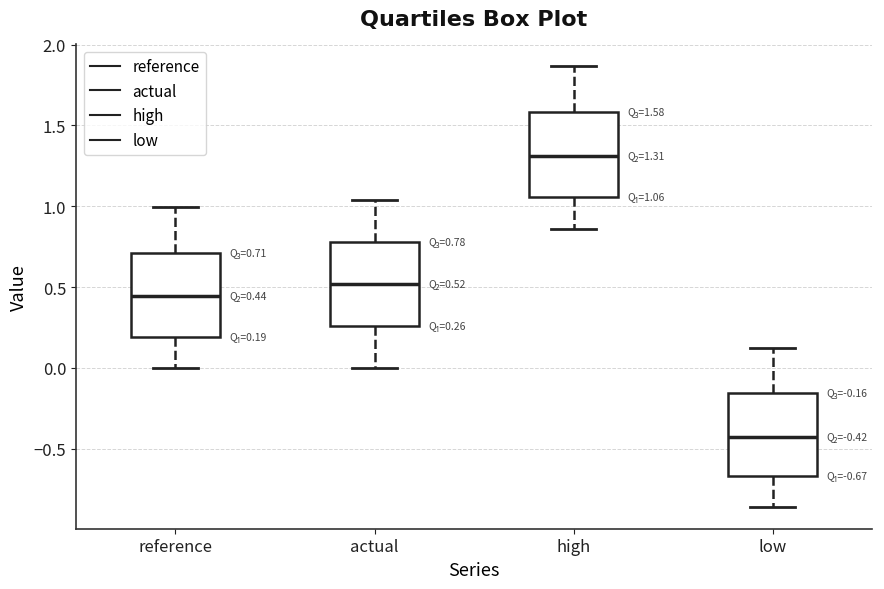

Which box's median line is the lowest?

low